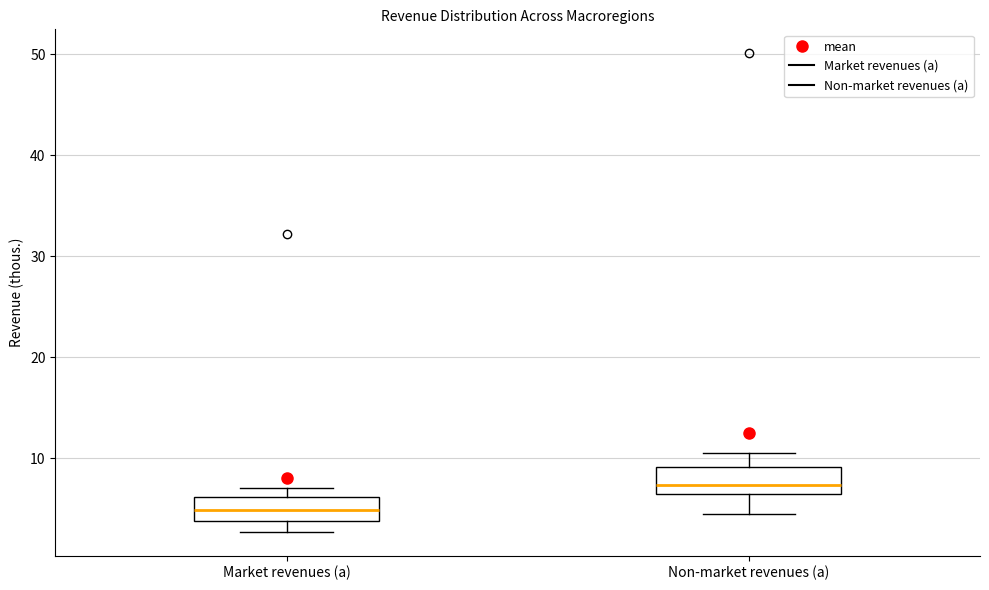

Where is the lower edge of the box for Market revenues (a) on the y-axis? The values are not printed on the chart, so give them approximately, as read against the axis.

4